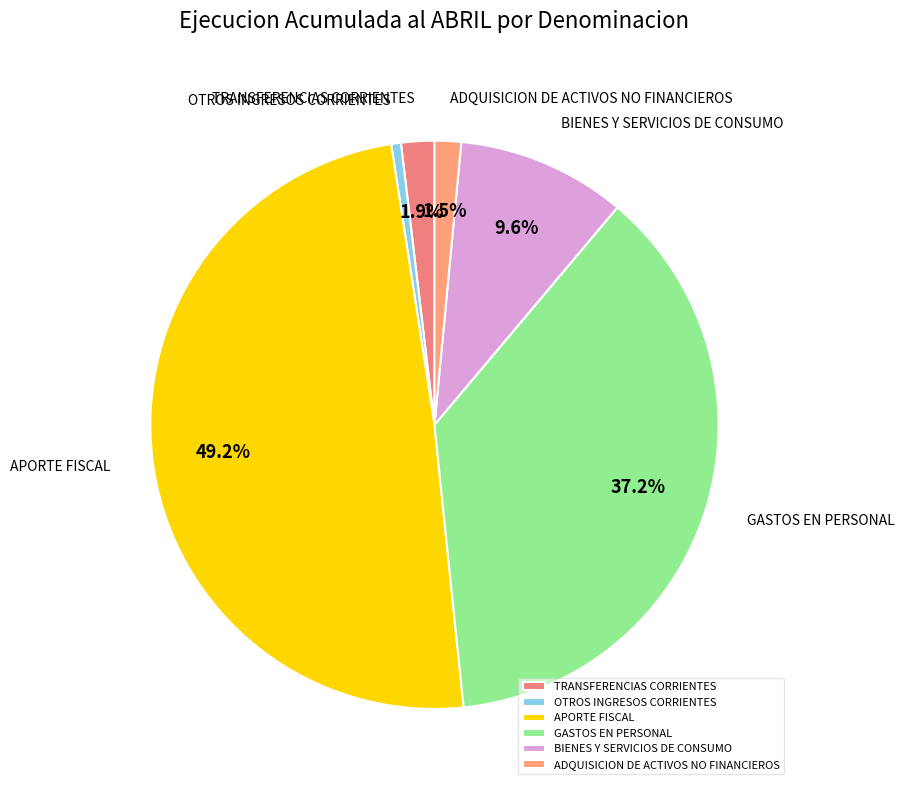

Is the sum of TRANSFERENCIAS CORRIENTES and ADQUISICION DE ACTIVOS NO FINANCIEROS greater than half?

No